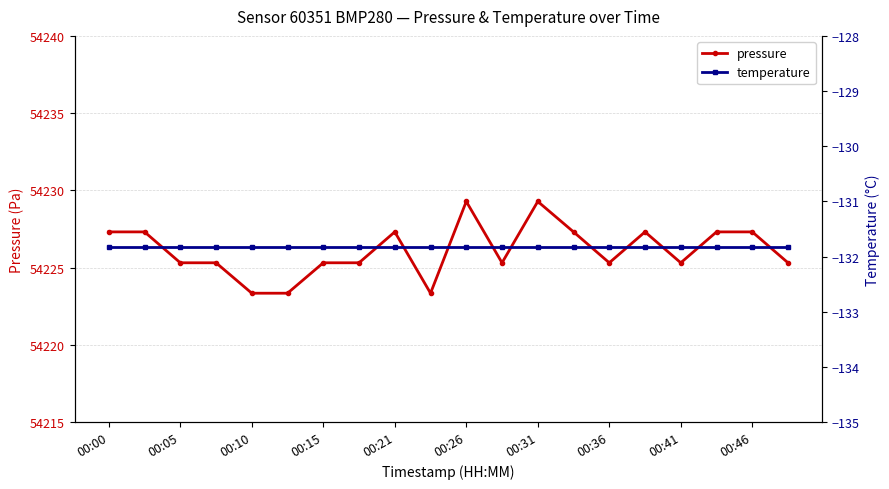

What is the maximum value shown in the chart?

54229.3